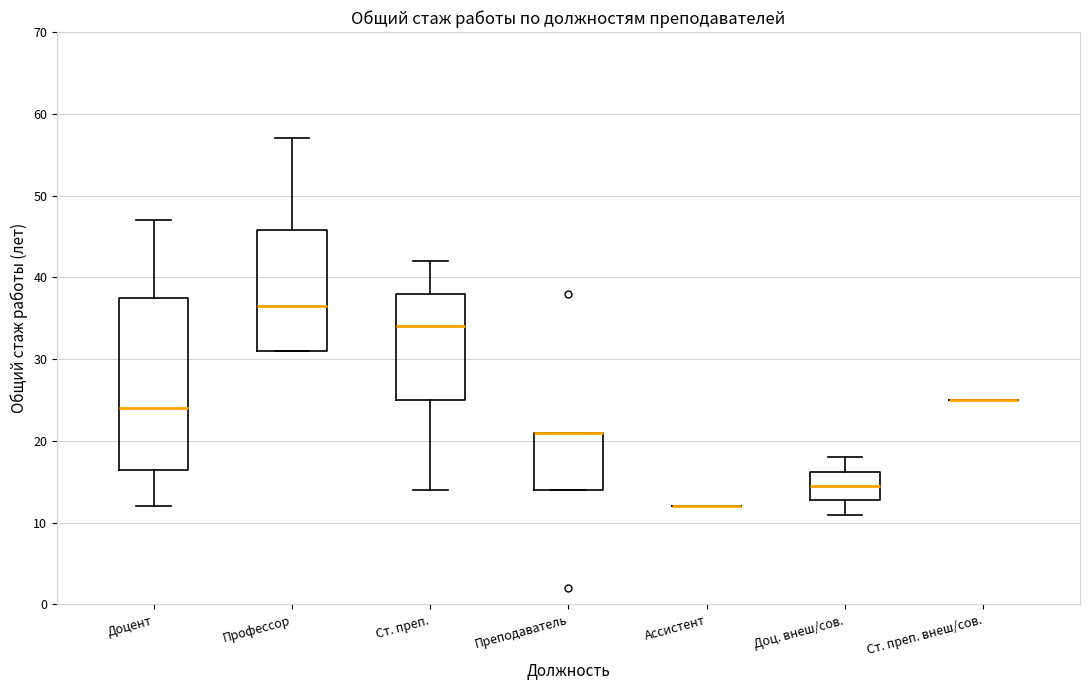

Where is the lower edge of the box for Профессор on the y-axis? The values are not printed on the chart, so give them approximately, as read against the axis.

31